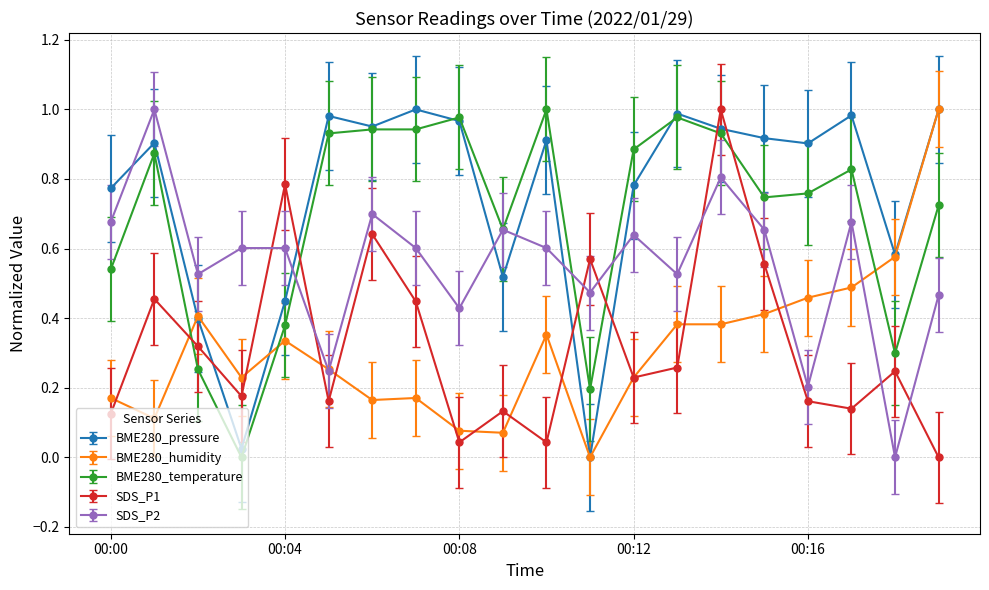

True or false: SDS_P2 and SDS_P1 intersect in this chart.

True